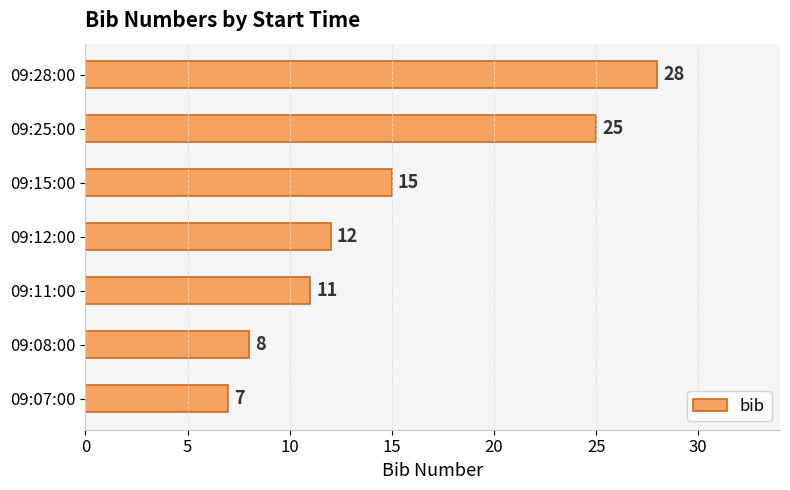

Approximately how many times larger is the value at 09:08:00 compared to 09:28:00?

0.3